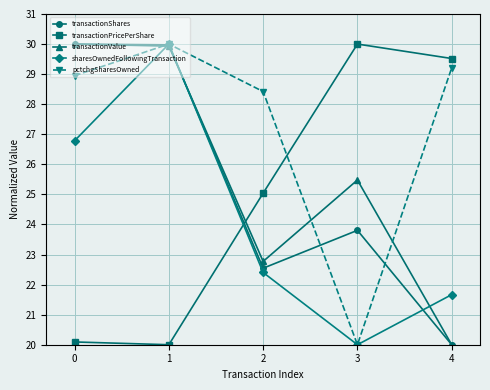

What are all the series names shown in the legend?

transactionShares, transactionPricePerShare, transactionValue, sharesOwnedFollowingTransaction, pctchgSharesOwned